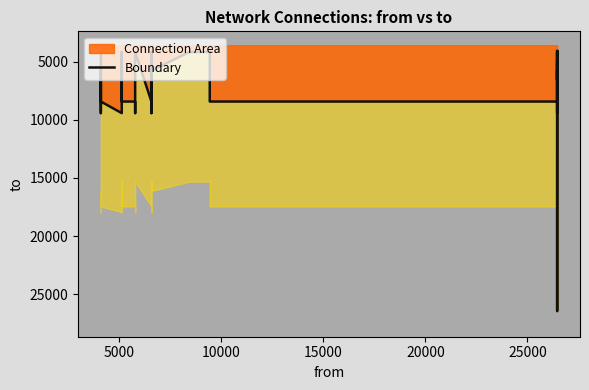

Where is the data nearest to the value 15276?

10000